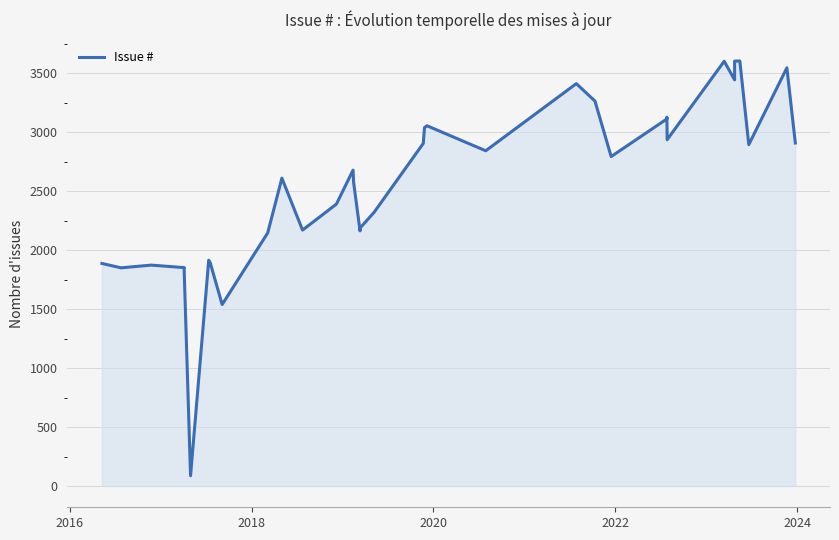

How many lines are shown in the chart?

1